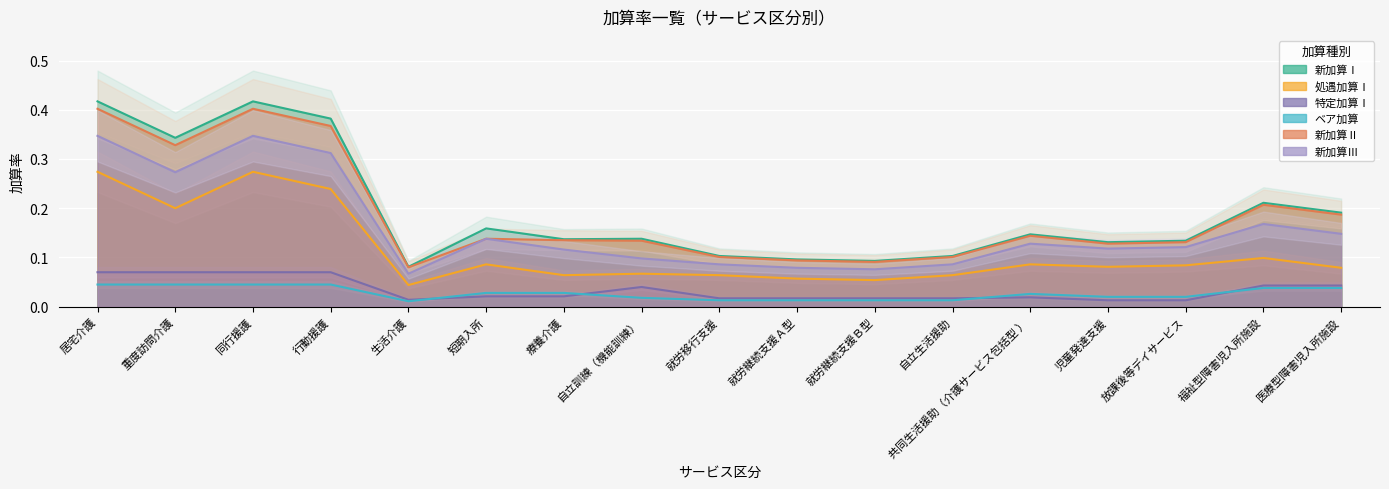

At how many categories does at least one series exceed 0?

17